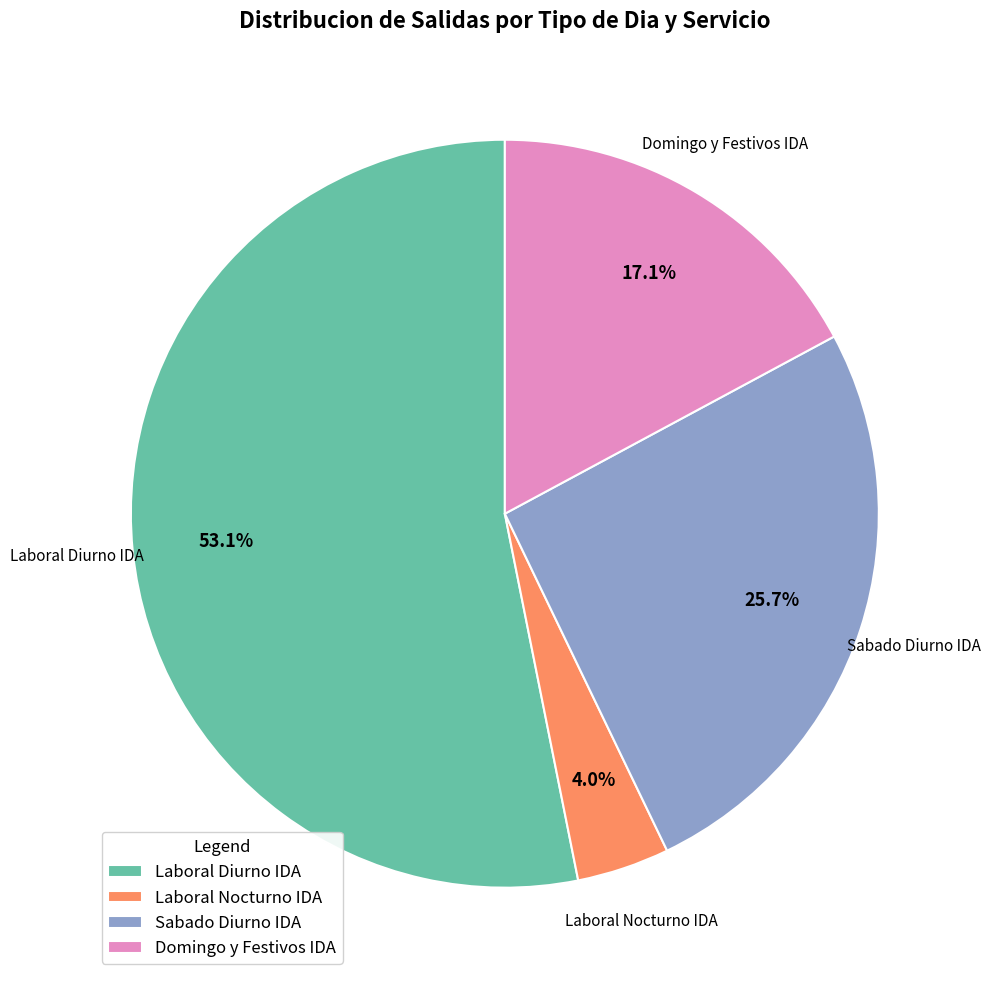

Between Domingo y Festivos IDA and Sabado Diurno IDA, which is larger?

Sabado Diurno IDA